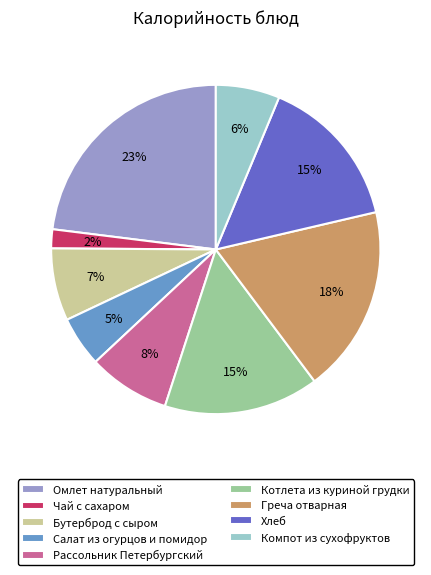

How many segments does this pie chart have?

9